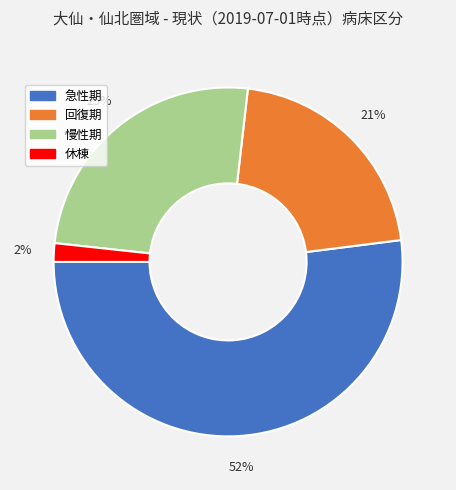

To the nearest percent, what portion does 急性期 represent?

52%